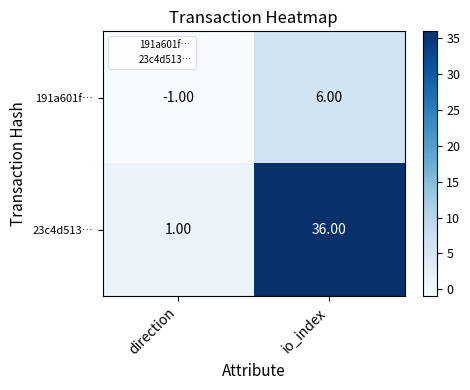

At io_index, list the series in order from largest to smallest.

23c4d513…, 191a601f…